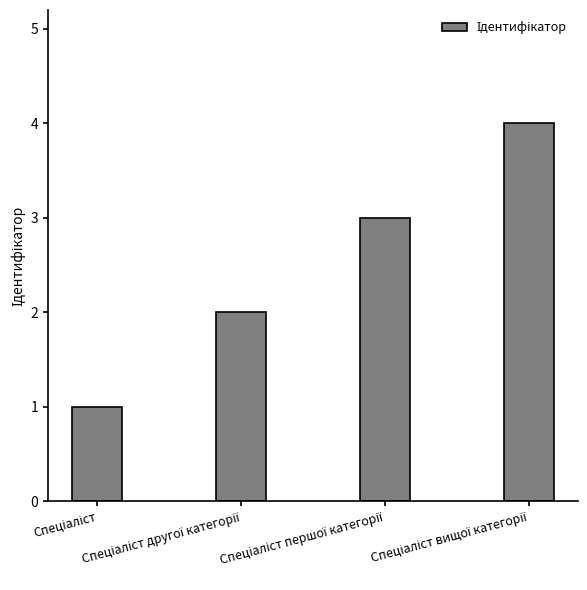

What is the maximum value shown in the chart?

4